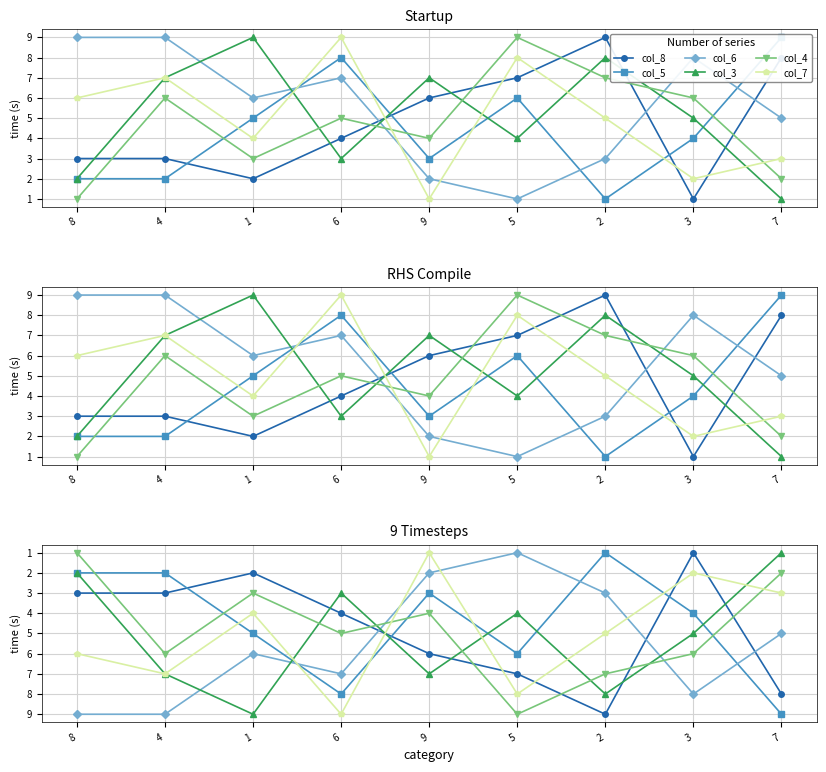

What is the label of the 6th point from the right?

6